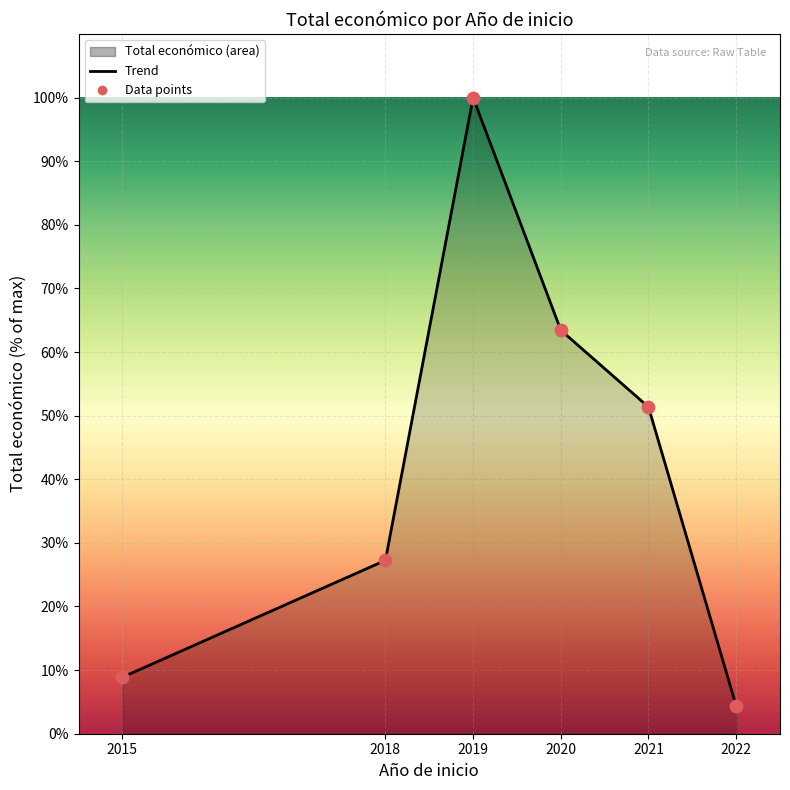

Is the value of Data points at 2018 greater than the value of Total económico trend at 2021?

No